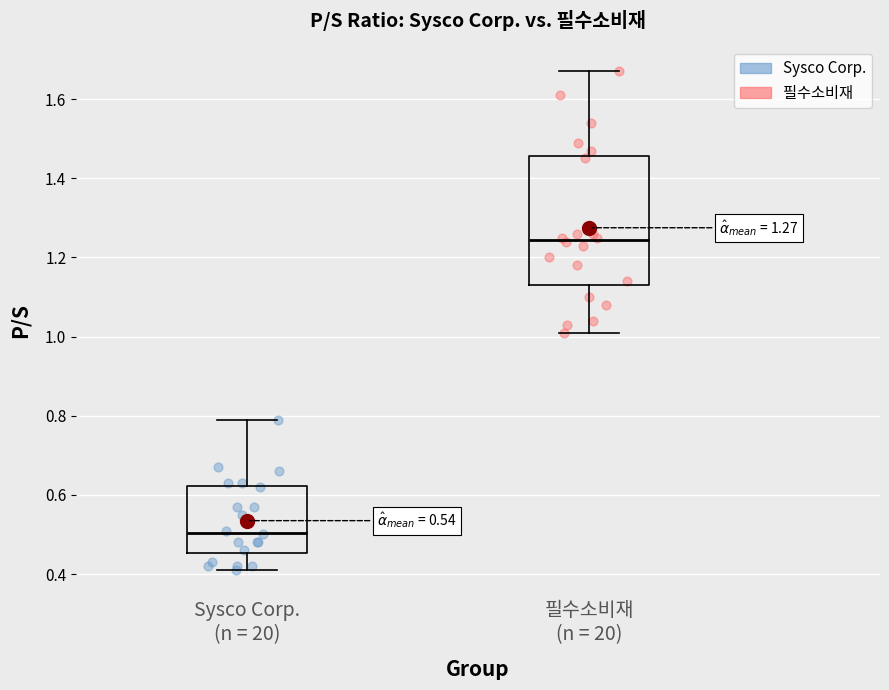

Comparing the boxes themselves (not the whiskers), which one is the tallest?

필수소비재 (n = 20)